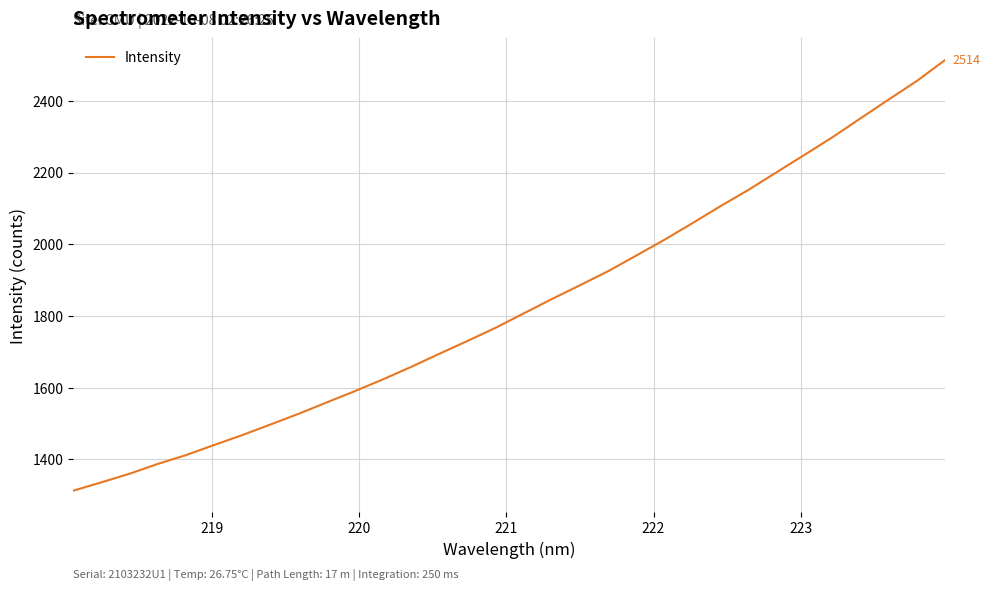

True or false: there are more than 2 points higher than both neighbors.

False